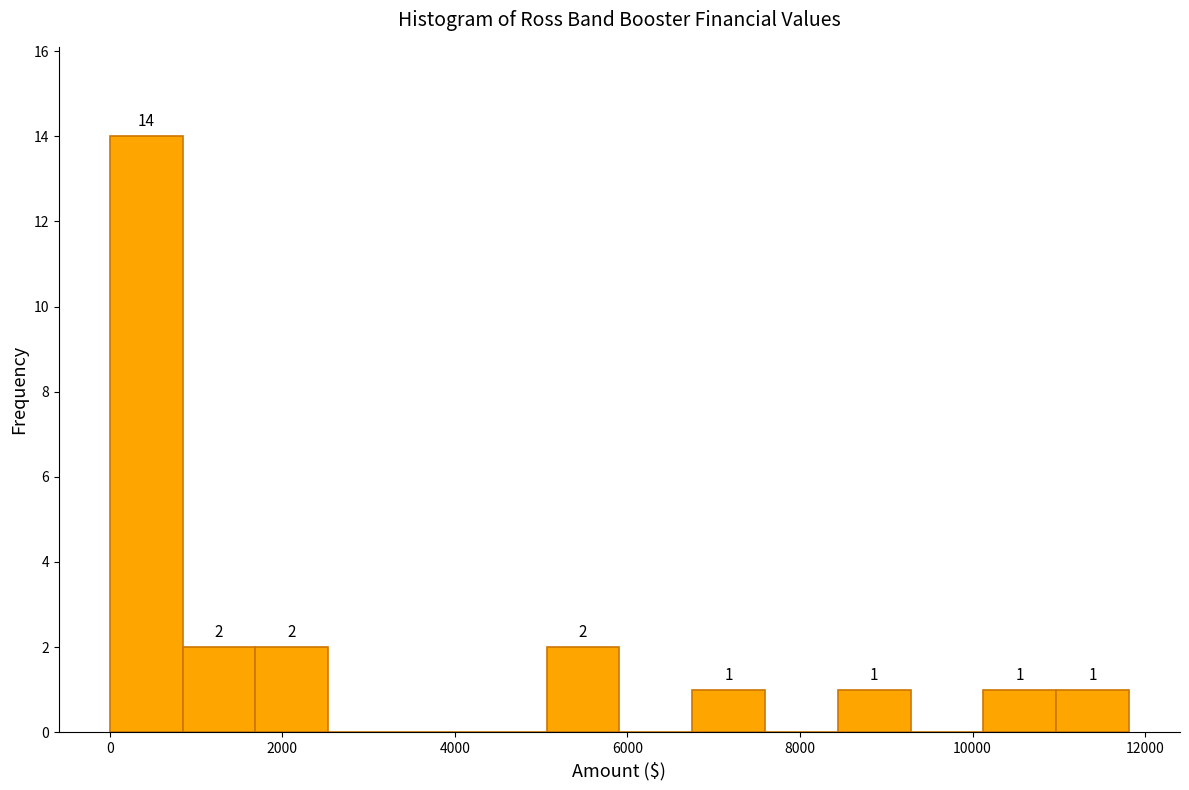

Over which range of the x-axis is the bar tallest?

0 to 800